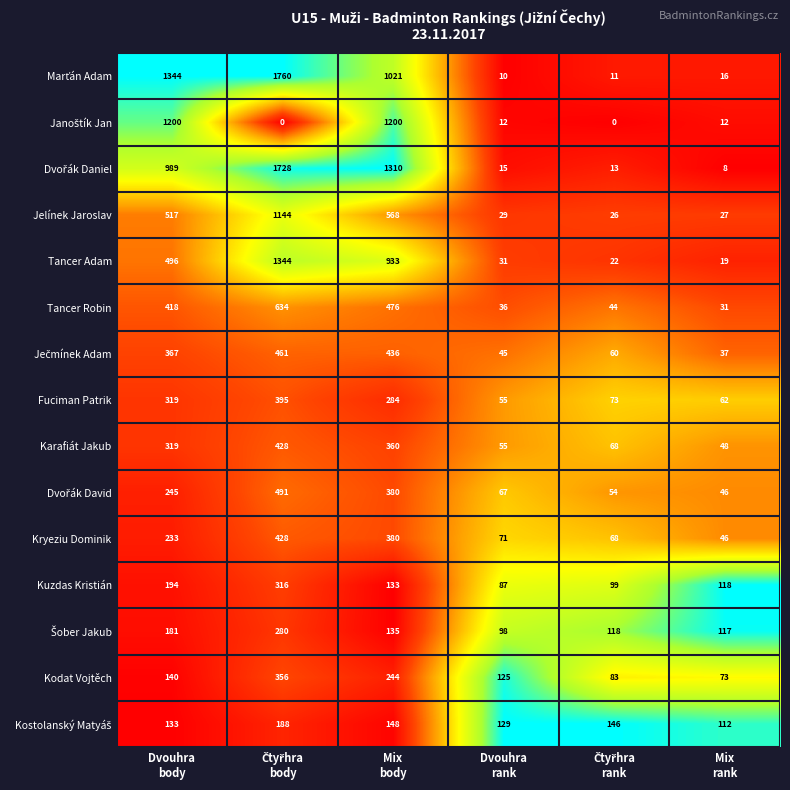

What is the average value of the Tancer Adam series?

474